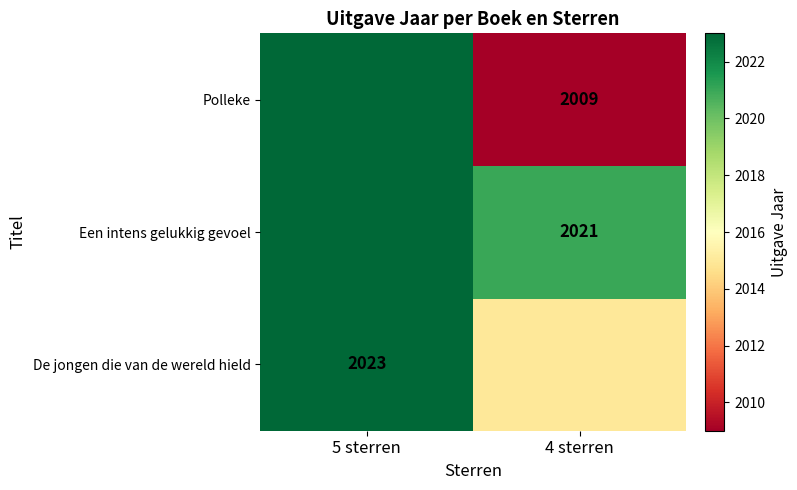

The value of Een intens gelukkig gevoel at 4 sterren is 2922. True or false?

False